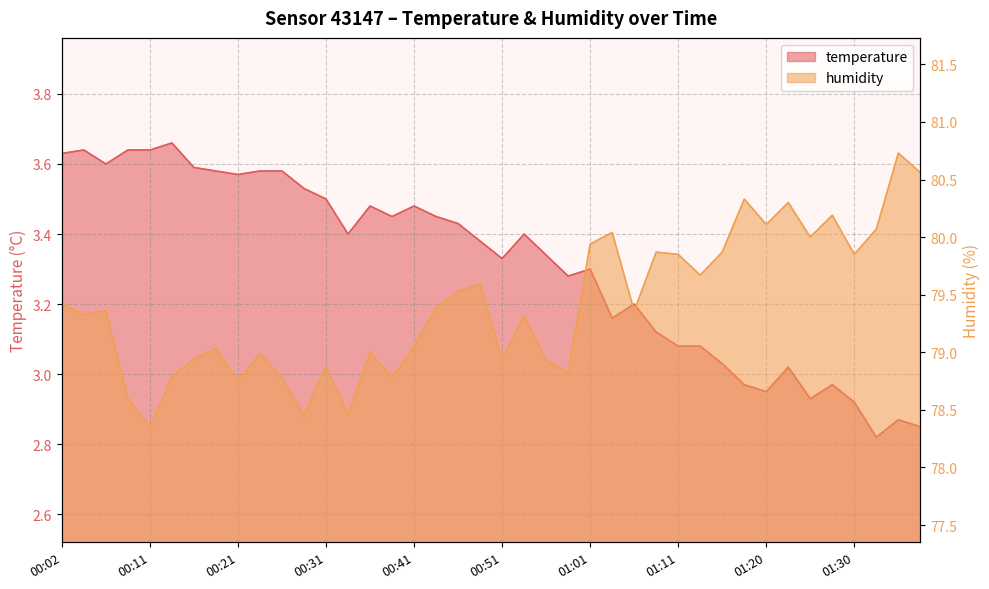

What is the label of the 37th point from the right?

00:09